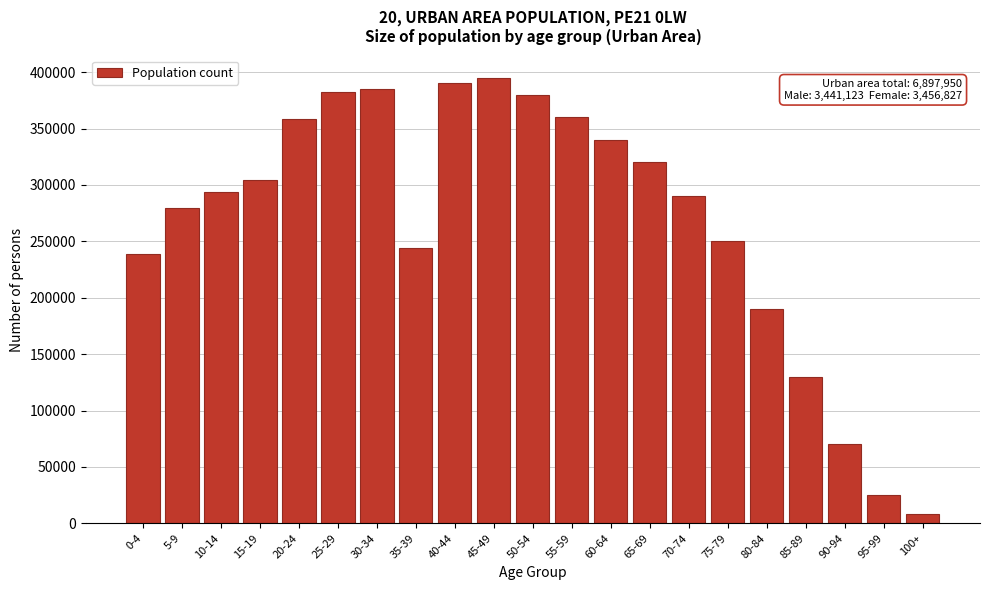

Reading right to left, what are all the values shown in this chart?

100+=8000	95-99=25000	90-94=70000	85-89=130000	80-84=190000	75-79=250000	70-74=290000	65-69=320000	60-64=340000	55-59=360000	50-54=380000	45-49=395000	40-44=390000	35-39=243999	30-34=385370	25-29=382440	20-24=358334	15-19=304709	10-14=294086	5-9=279460	0-4=238657